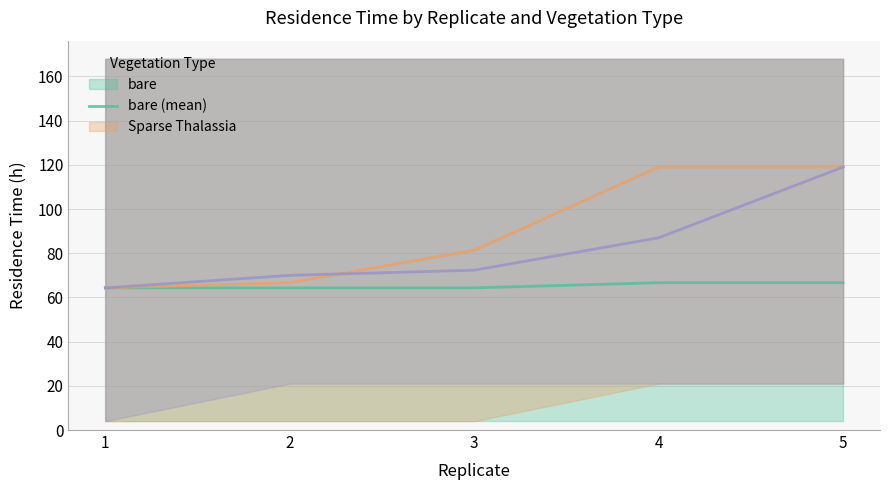

At which label is bare (mean) closest to 65?

1